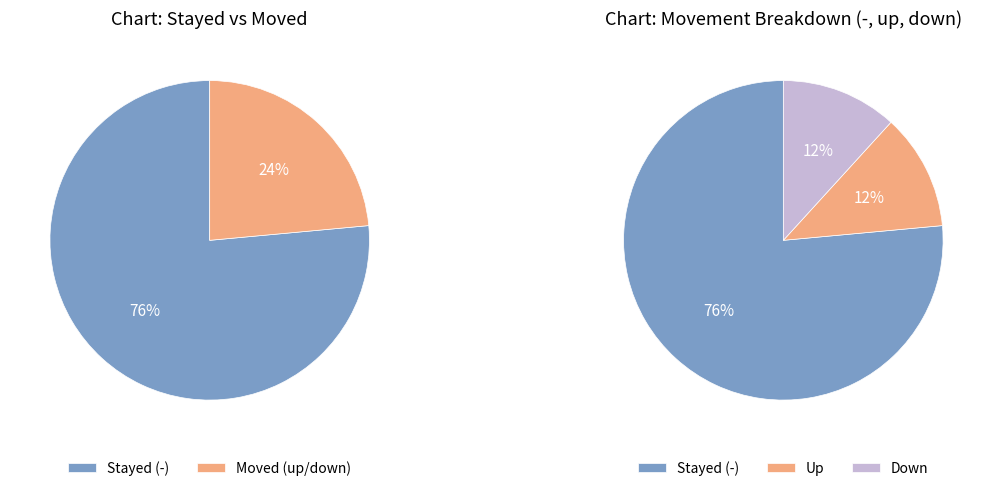

Does down represent more than half of the total?

No